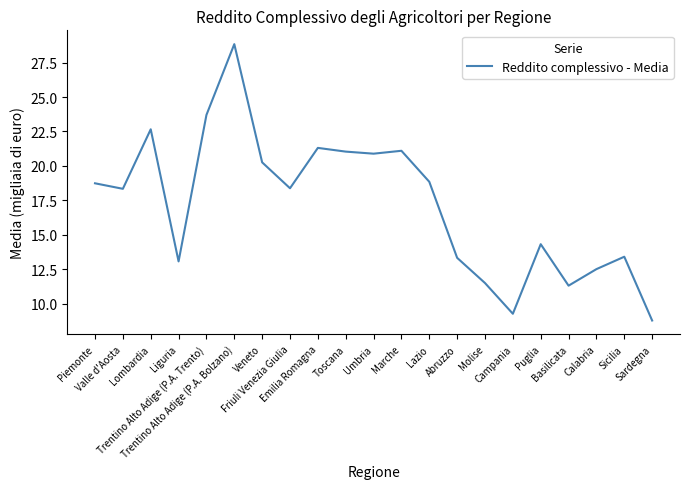

What is the difference between the maximum and minimum values?

20.1